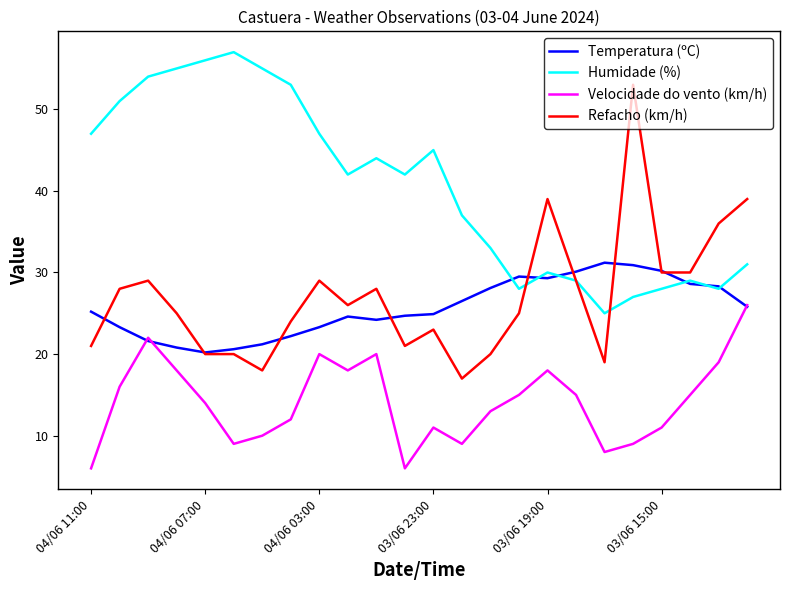

What is the highest value of the Temperatura (ºC) series?

31.2